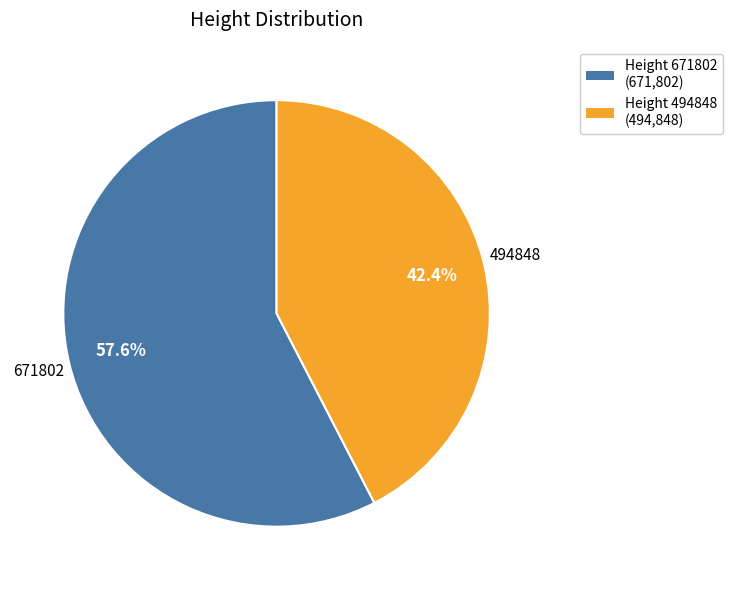

What is the smallest slice in the pie chart?

Height 494848 (494,848)